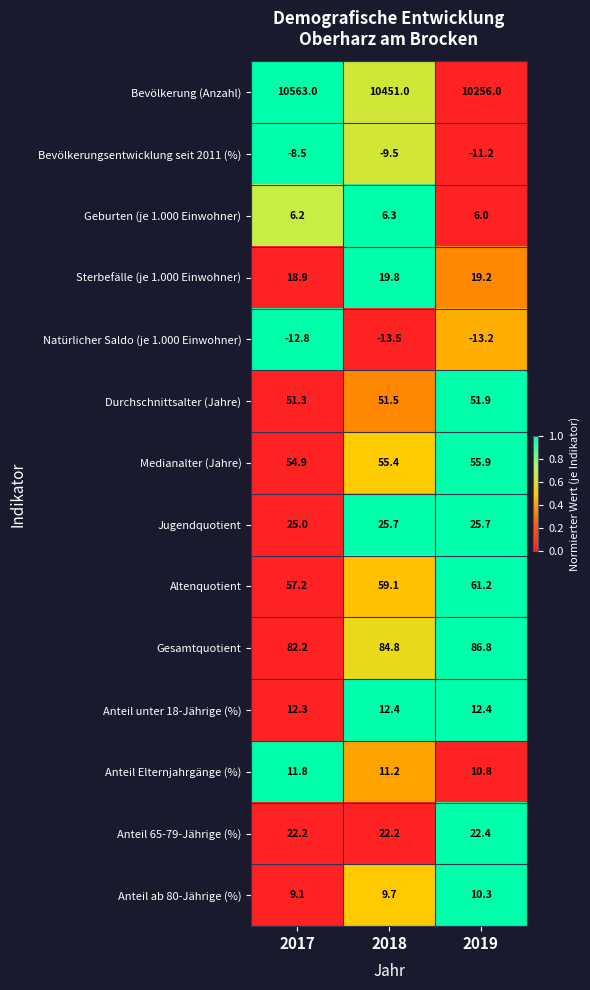

Which series has the largest total across all categories?

Bevölkerung (Anzahl)